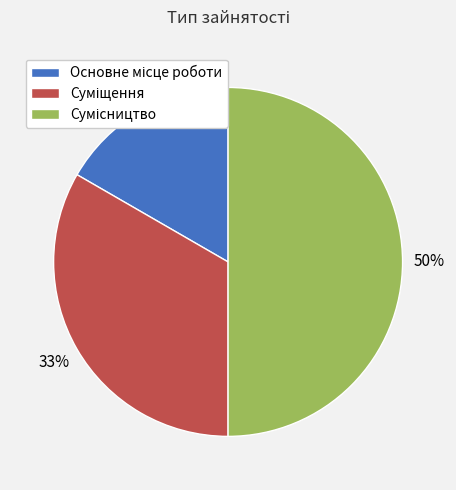

To the nearest percent, what is the difference between the largest and smallest slice percentages?

33%